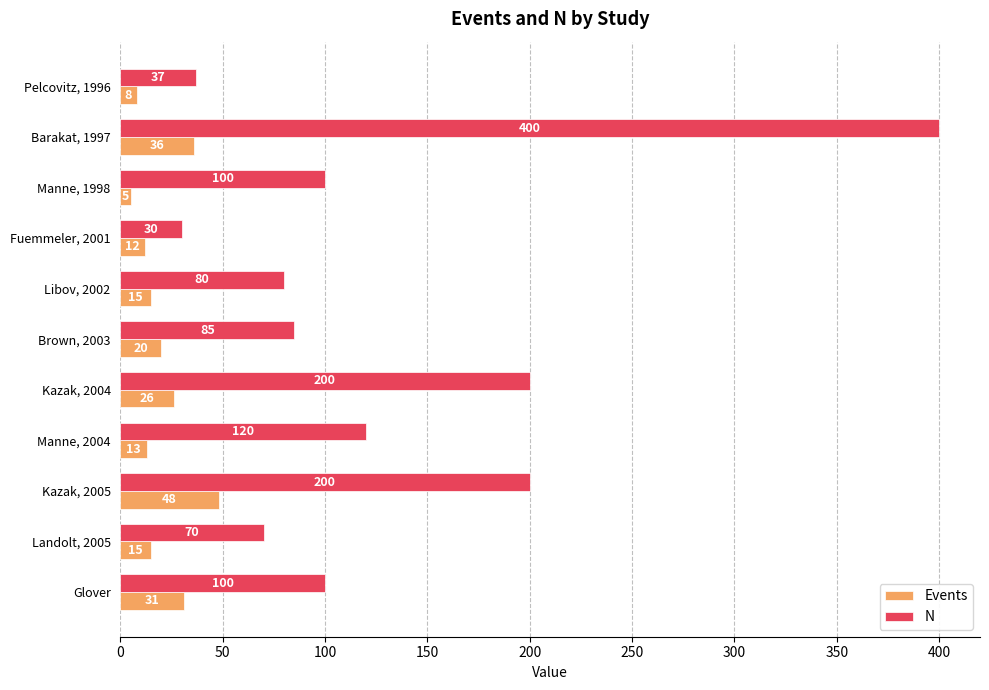

The value of N at Brown, 2003 is 85. True or false?

True